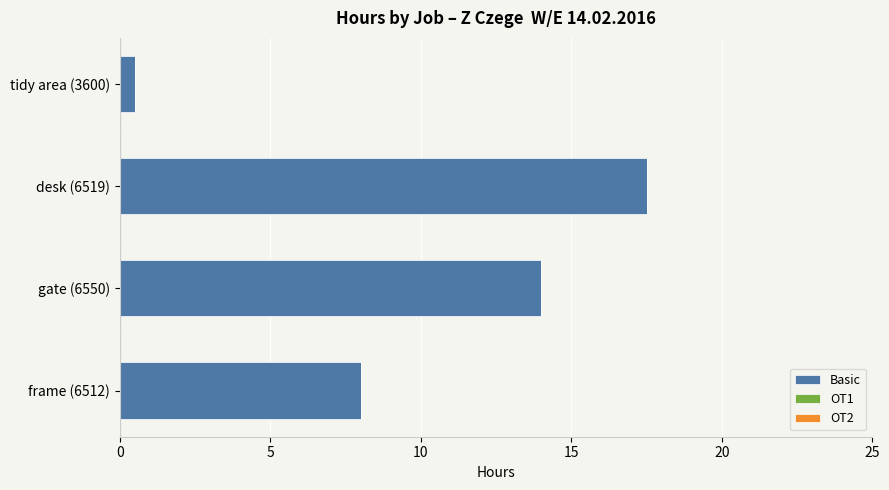

Which has a higher value, desk (6519) or gate (6550)?

desk (6519)